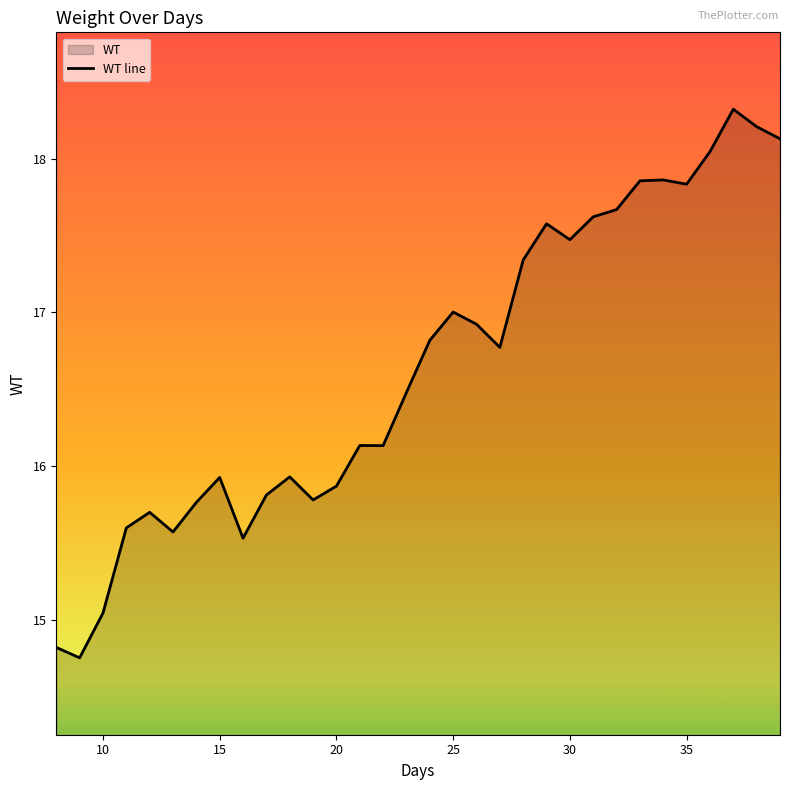

What is the change in value from 10 to 30?

+2.4